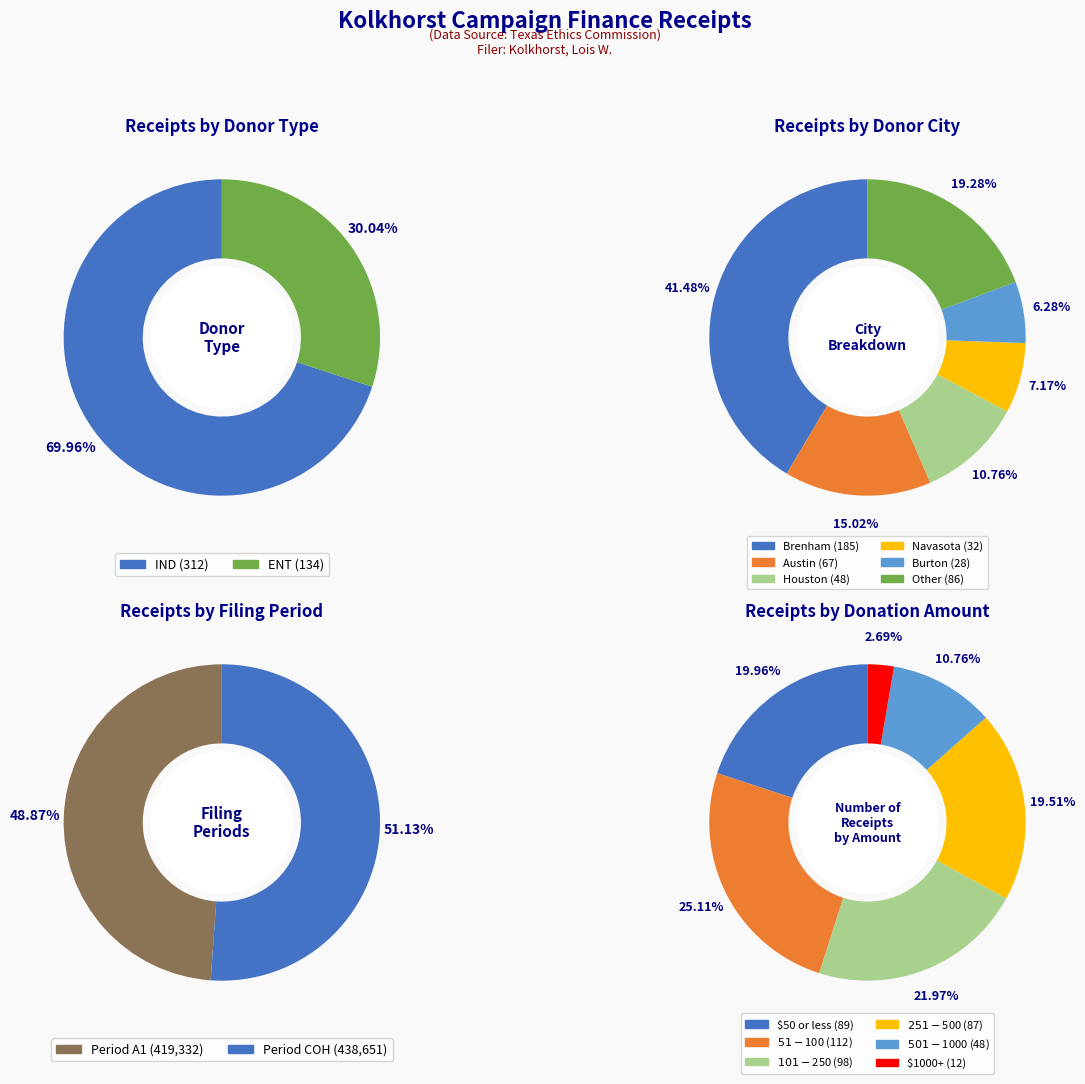

Approximately how many times larger is the value at COH compared to A1?

1.0